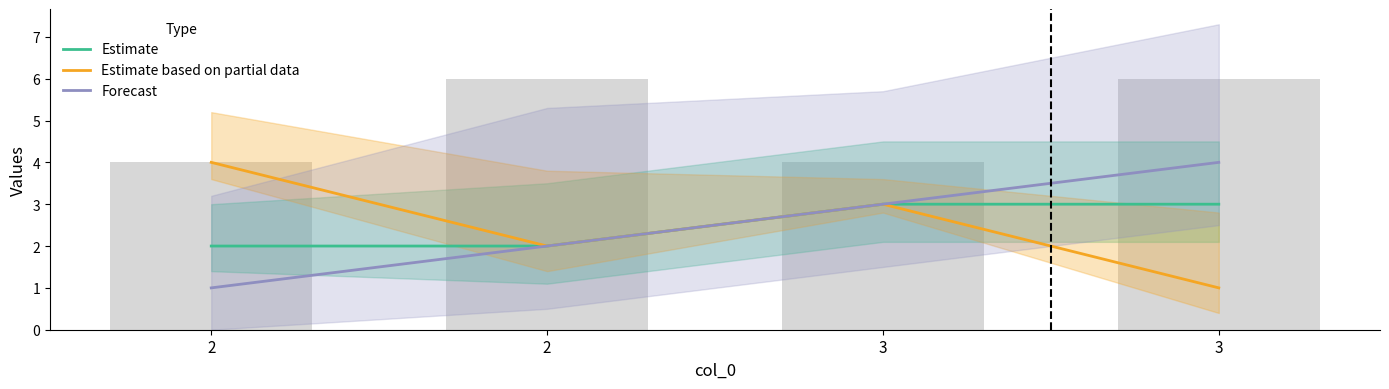

Which category has the highest value in the Estimate based on partial data series?

2